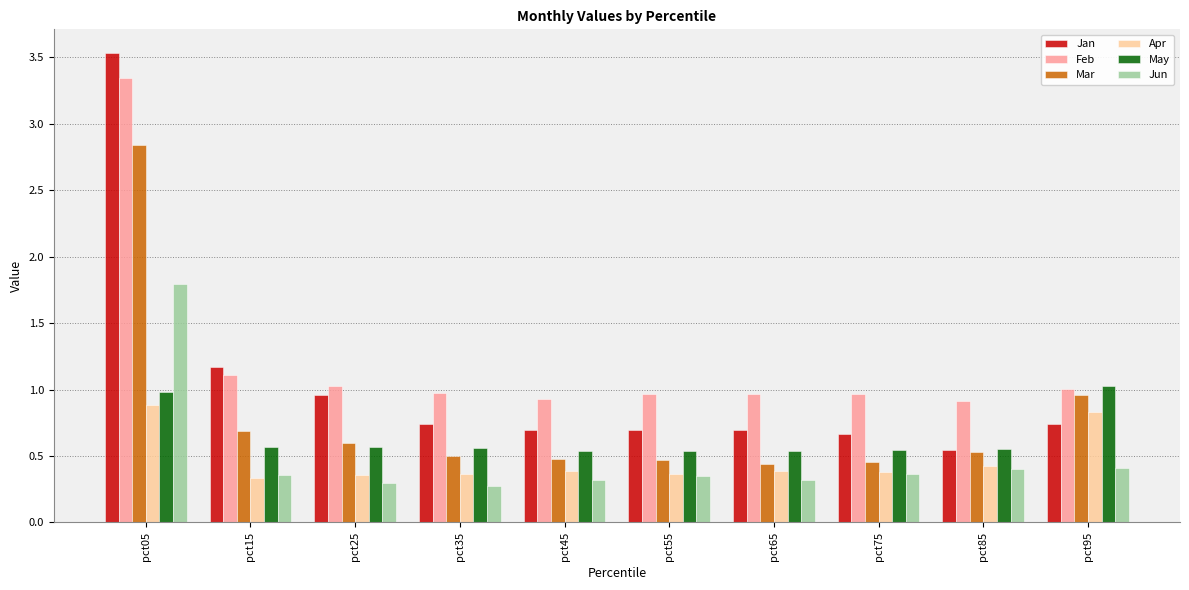

Is it true that Jun equals 0.4 at pct85?

True